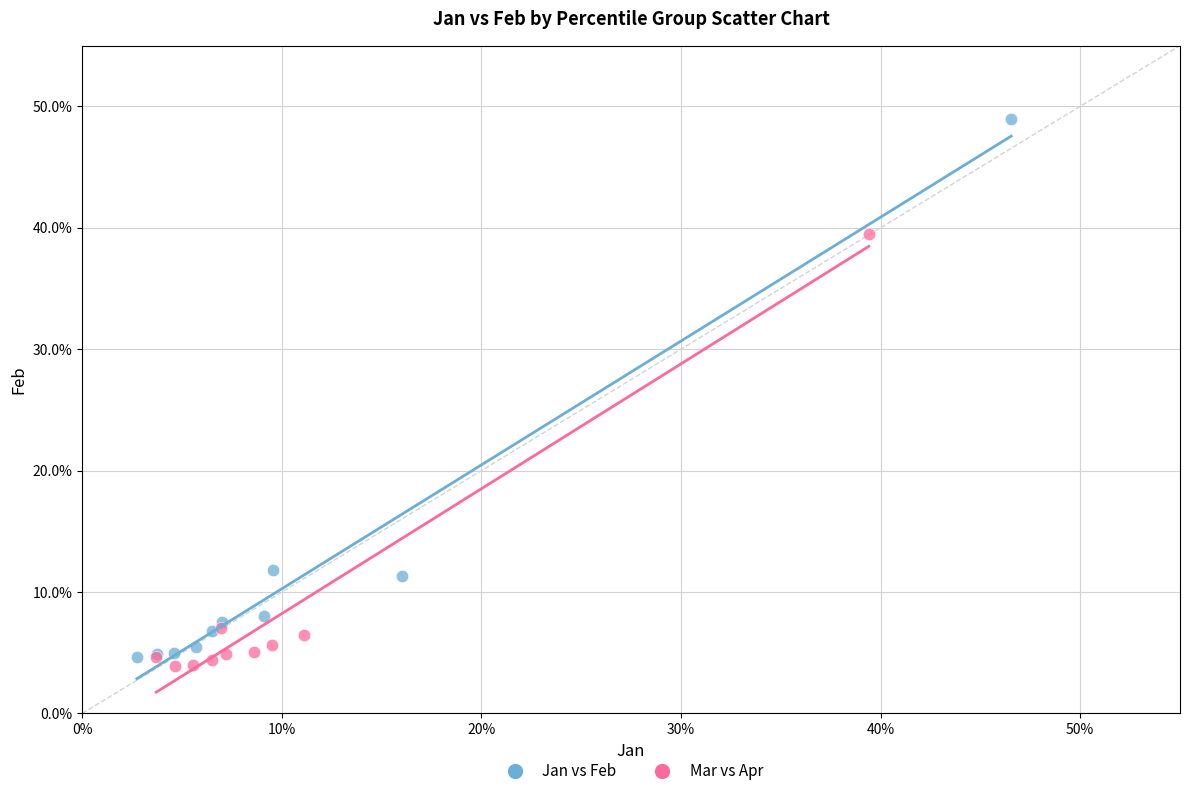

Which series contains the lowest Y value?

Mar vs Apr